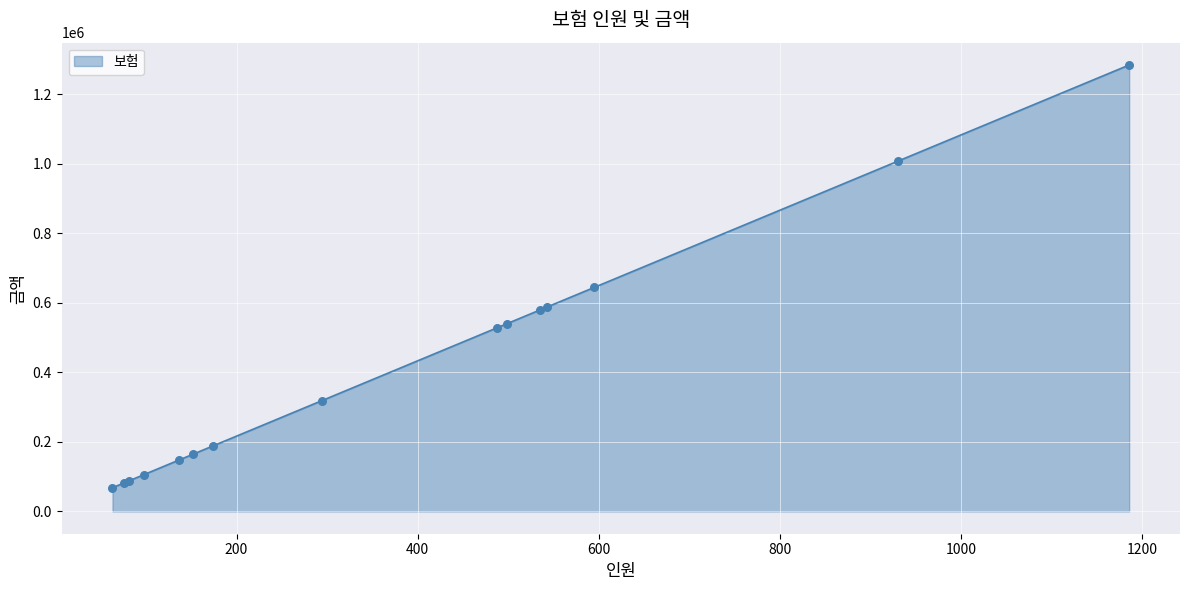

What is the minimum value shown in the chart?

68217.8